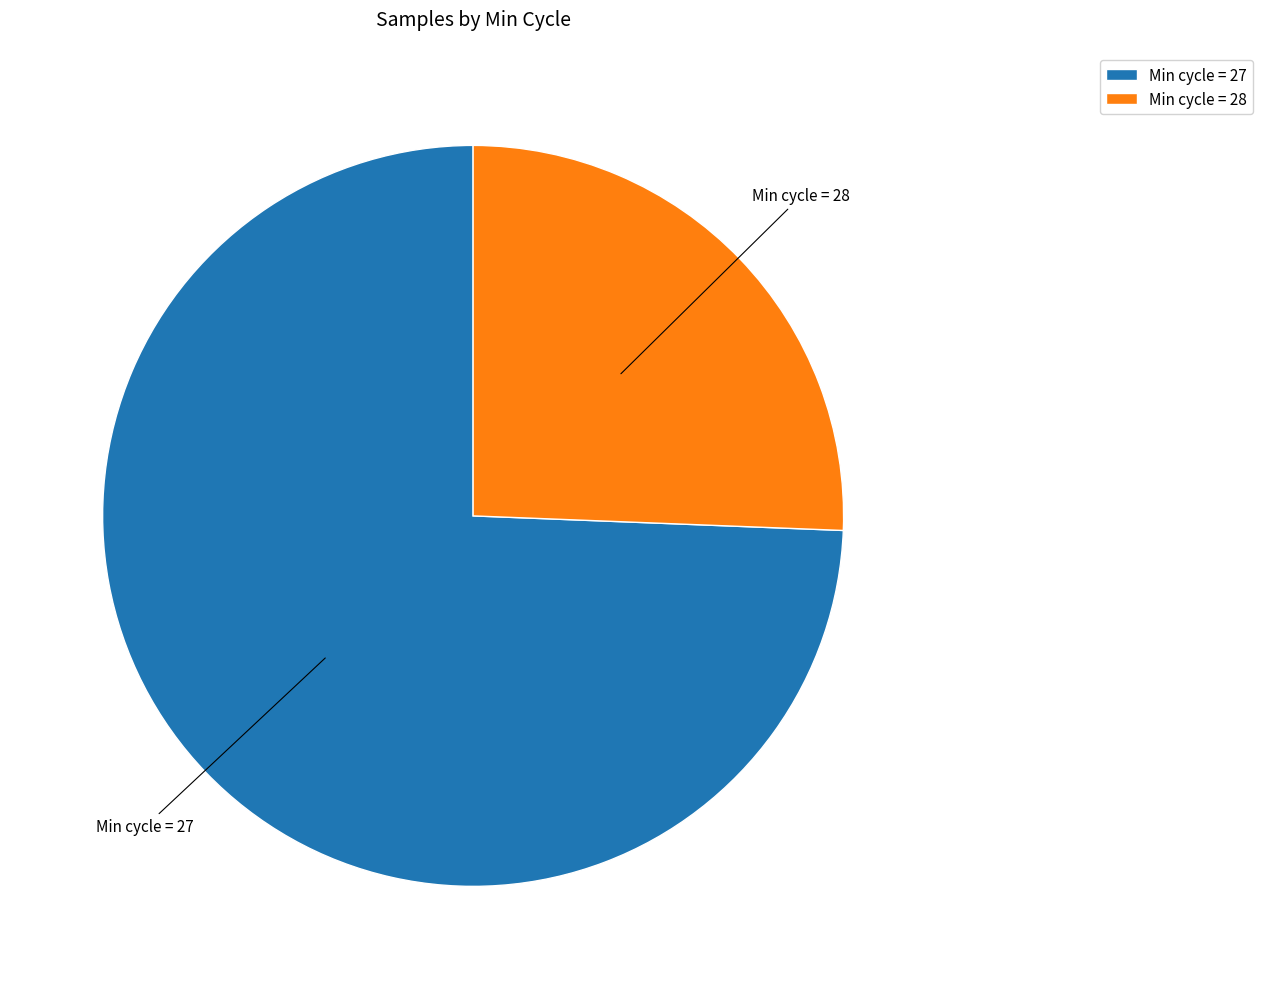

Which category has the biggest portion of the pie?

Min cycle = 27